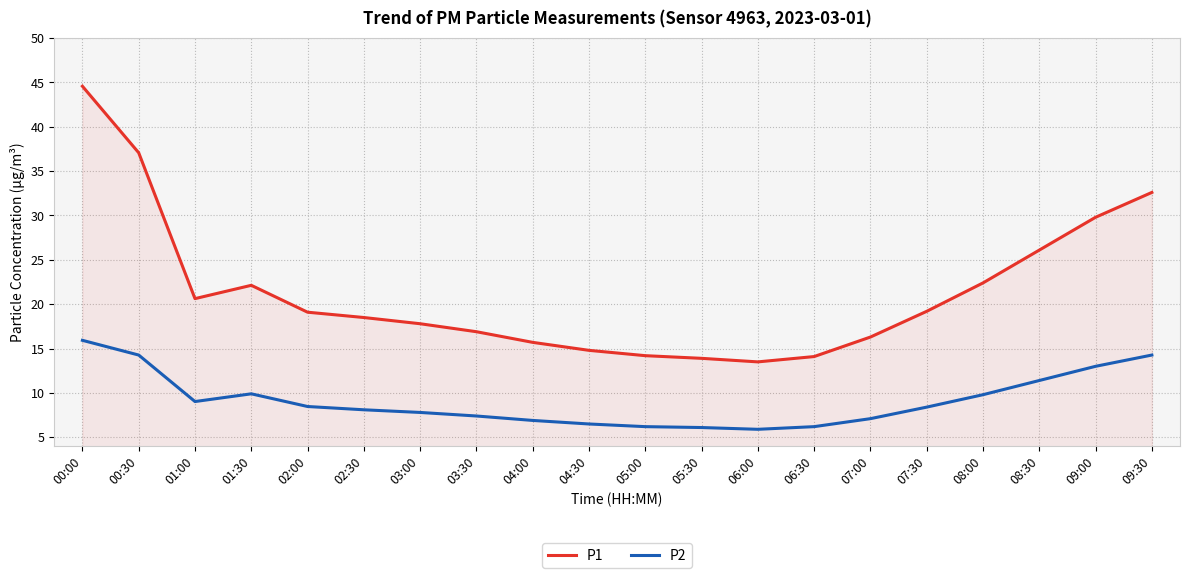

What is the difference between the P2 values at 03:30 and 00:00?

8.5